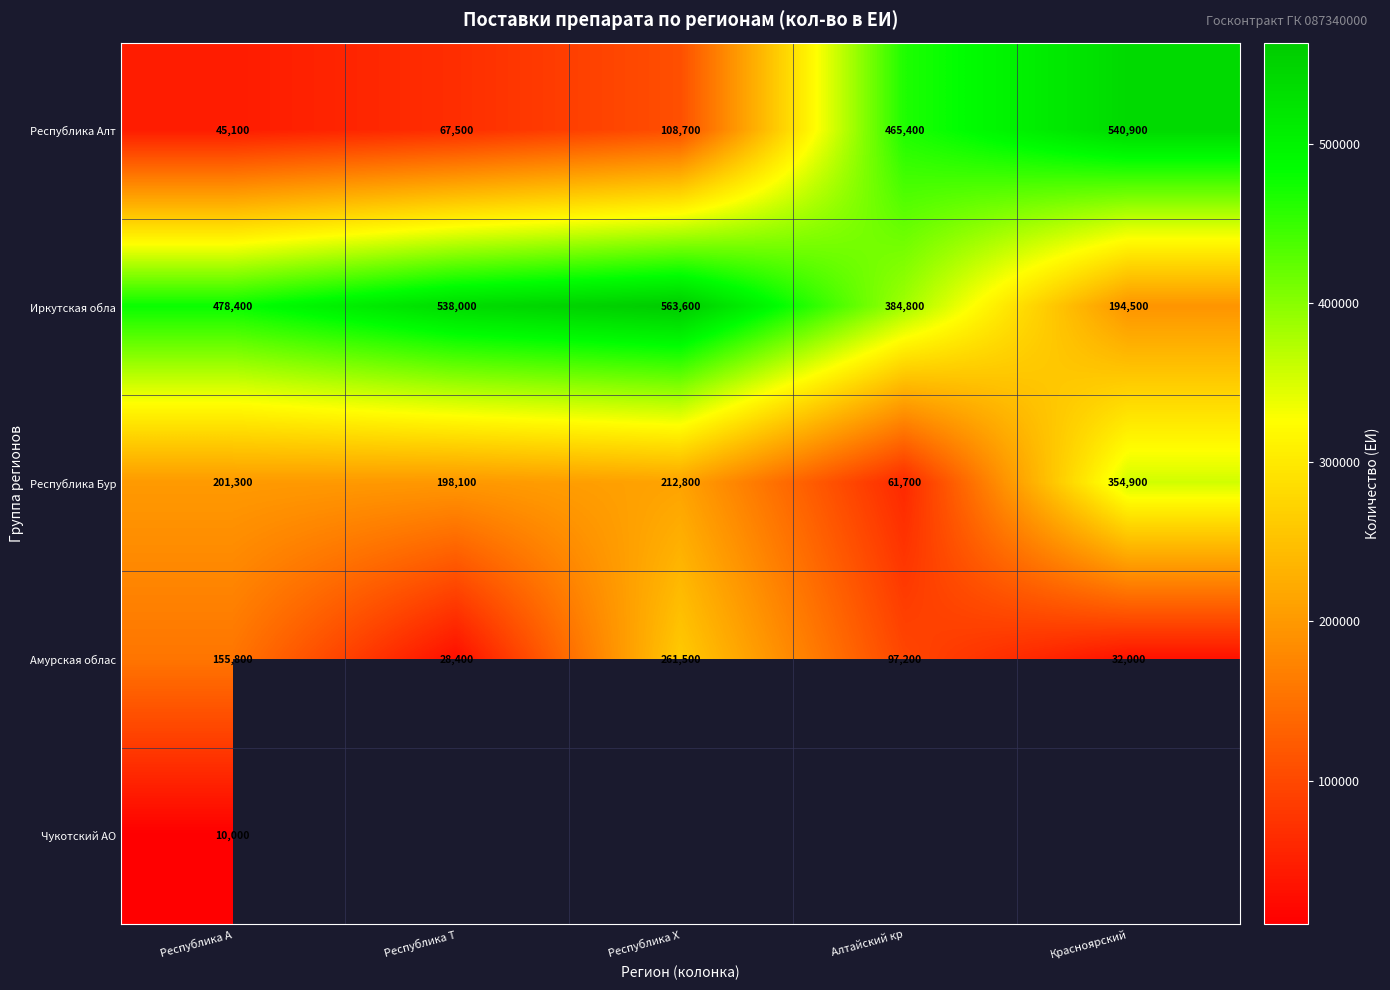

True or false: Республика Алт has a value of 45100 at Республика А.

True